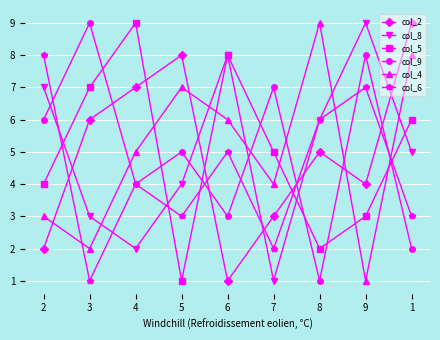

How many intersections are there between col_9 and col_8?

4